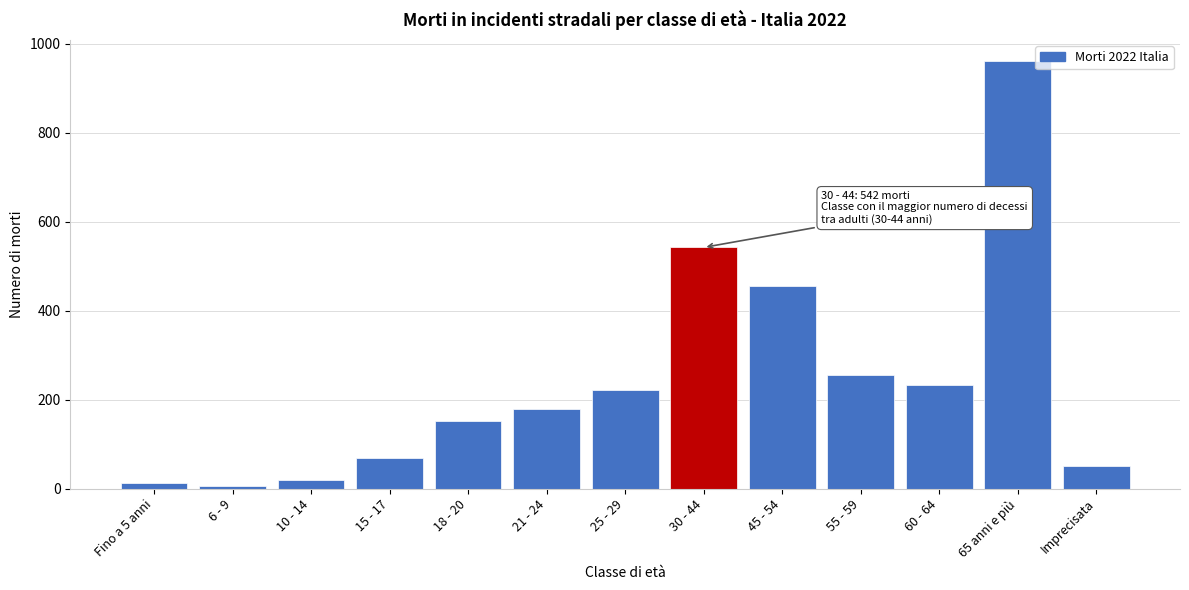

Reading right to left, what are all the values shown in this chart?

Imprecisata=52	65 anni e più=960	60 - 64=234	55 - 59=255	45 - 54=455	30 - 44=542	25 - 29=222	21 - 24=179	18 - 20=153	15 - 17=68	10 - 14=19	6 - 9=7	Fino a 5 anni=13